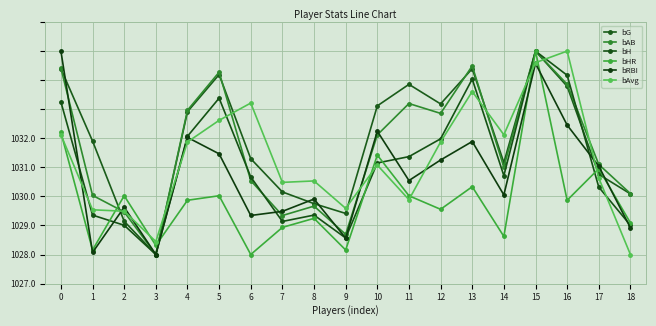

Rank the categories by bG value from lowest to highest.

3, 2, 9, 8, 18, 7, 17, 14, 6, 1, 4, 10, 12, 16, 11, 5, 0, 13, 15